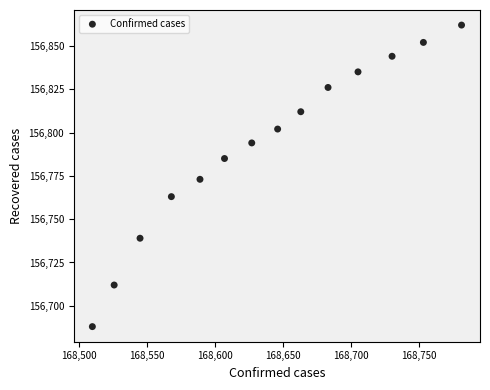

What is the range of Y values (max minus min)?

174